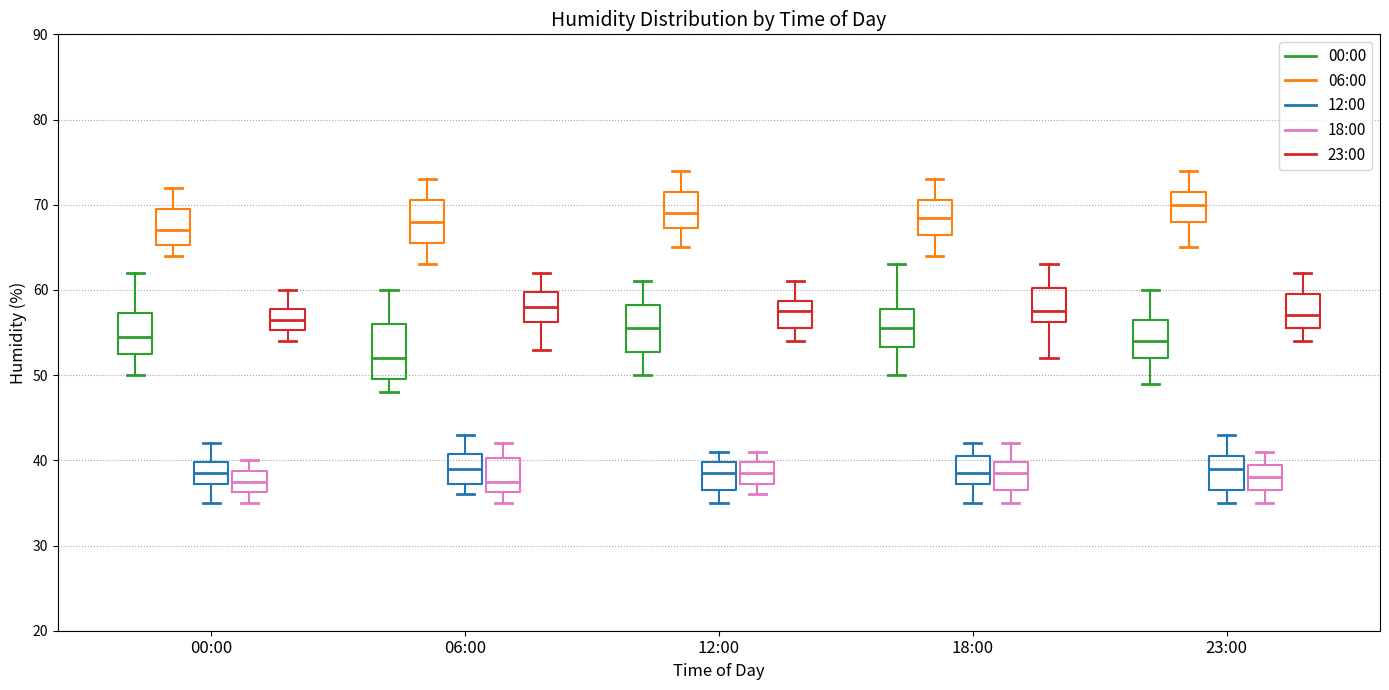

Where is the lower edge of the box for 00:00 (06:00) on the y-axis? The values are not printed on the chart, so give them approximately, as read against the axis.

65